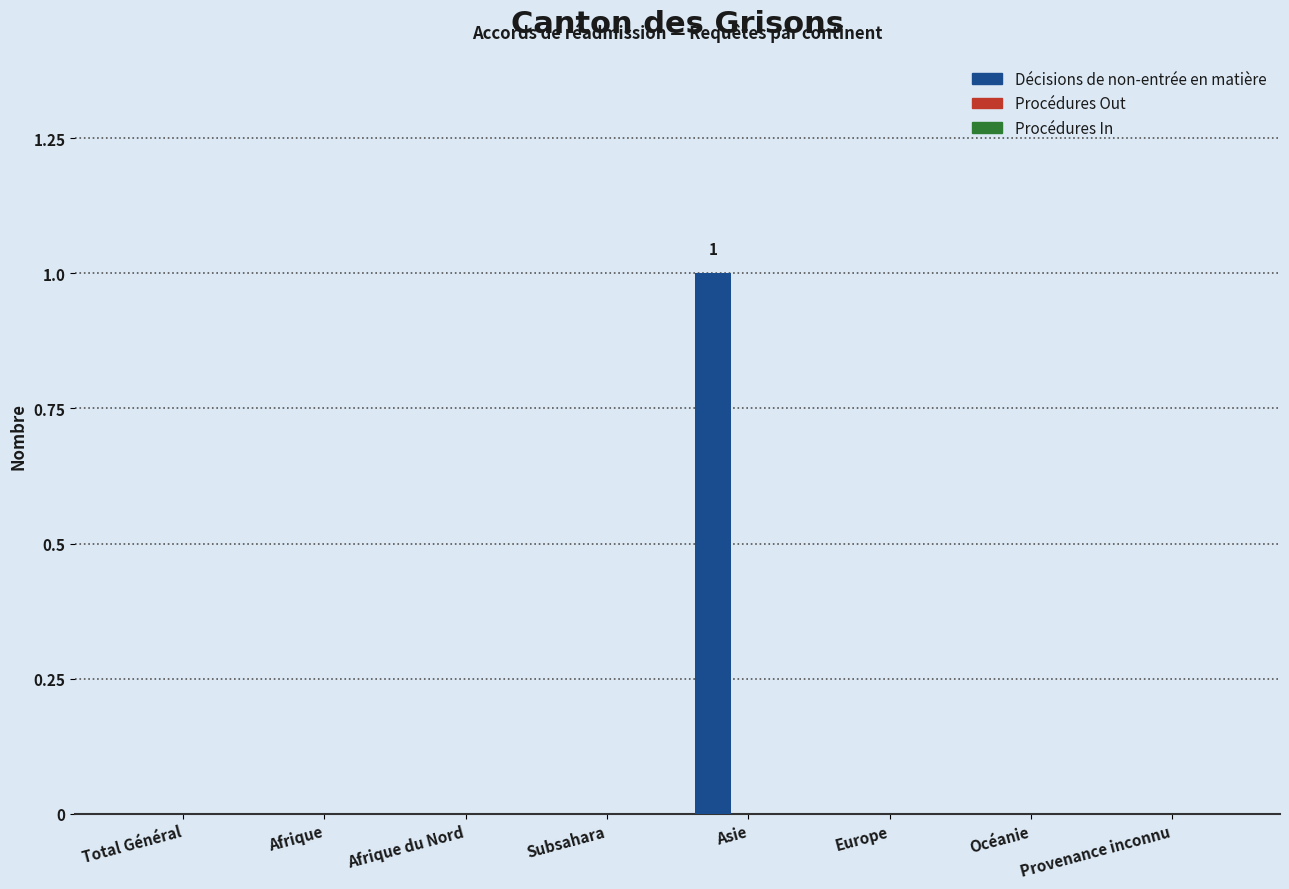

Which label corresponds to the largest value in the chart?

Asie